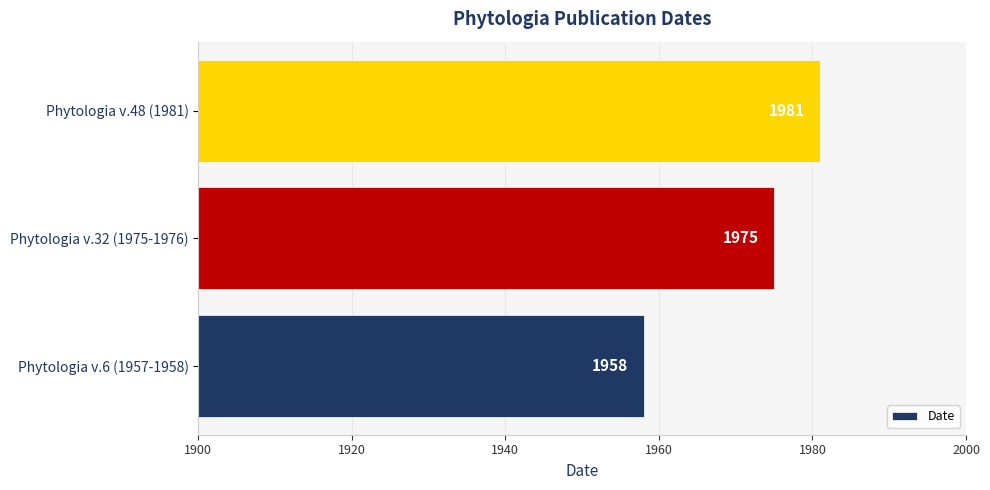

True or false: the data shows 1958 at Phytologia v.6 (1957-1958).

True